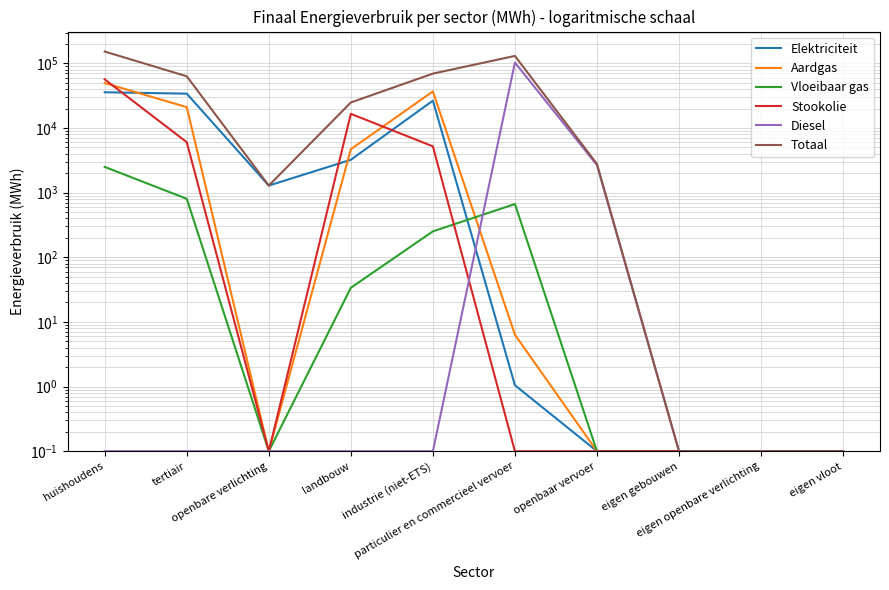

The Vloeibaar gas series shows 803.0 at tertiair. True or false?

True